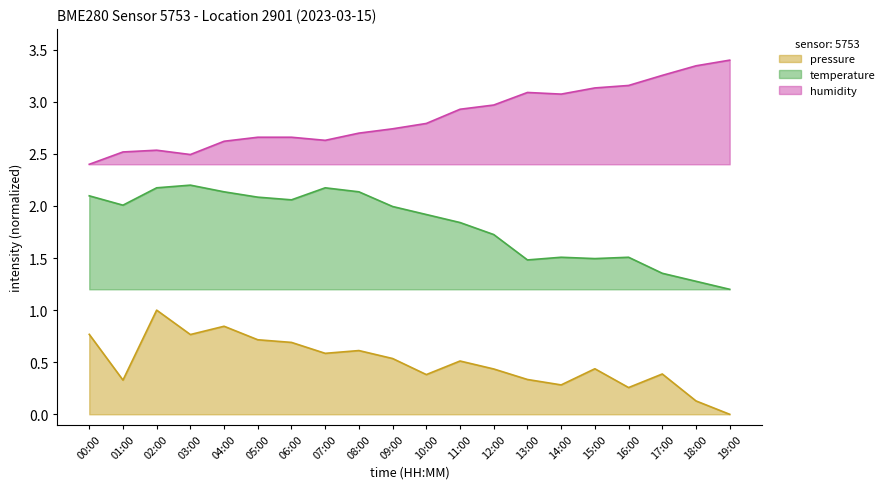

Which series changed the most between 05:00 and 13:00?

temperature